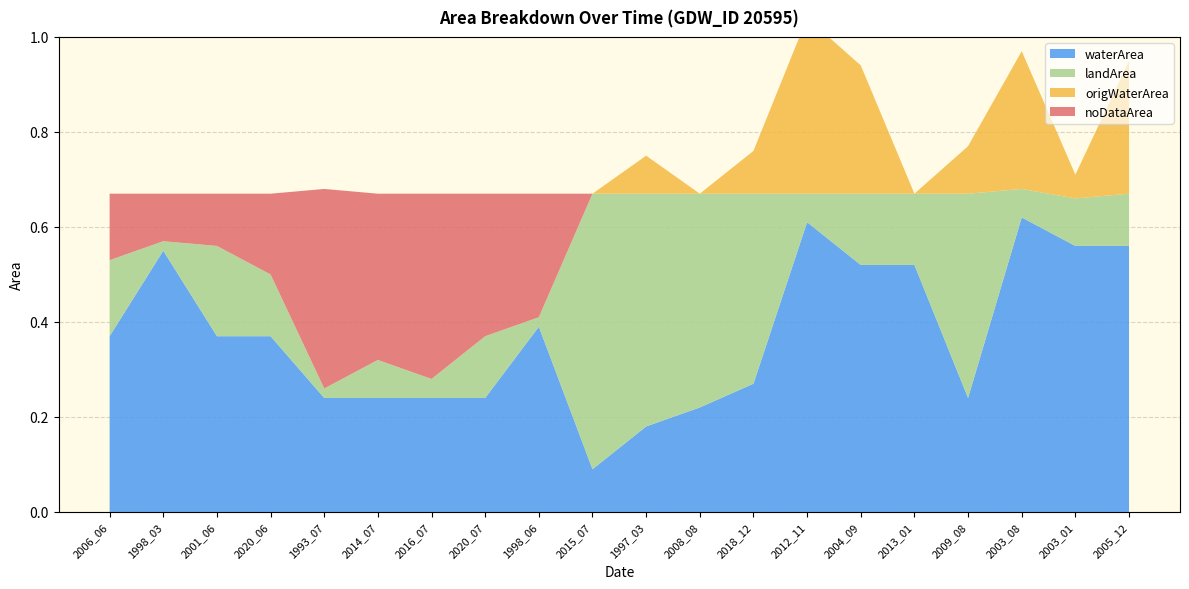

Reading left to right, list all the values displayed in this chart.

waterArea: 0.4	0.6	0.4	0.4	0.2	0.2	0.2	0.2	0.4	0.1	0.2	0.2	0.3	0.6	0.5	0.5	0.2	0.6	0.6	0.6
landArea: 0.2	0.0	0.2	0.1	0.0	0.1	0.0	0.1	0.0	0.6	0.5	0.5	0.4	0.1	0.1	0.1	0.4	0.1	0.1	0.1
origWaterArea: 0.0	0.0	0.0	0.0	0.0	0.0	0.0	0.0	0.0	0.0	0.1	0.0	0.1	0.4	0.3	0.0	0.1	0.3	0.1	0.3
noDataArea: 0.1	0.1	0.1	0.2	0.4	0.3	0.4	0.3	0.3	0.0	0.0	0.0	0.0	0.0	0.0	0.0	0.0	0.0	0.0	0.0